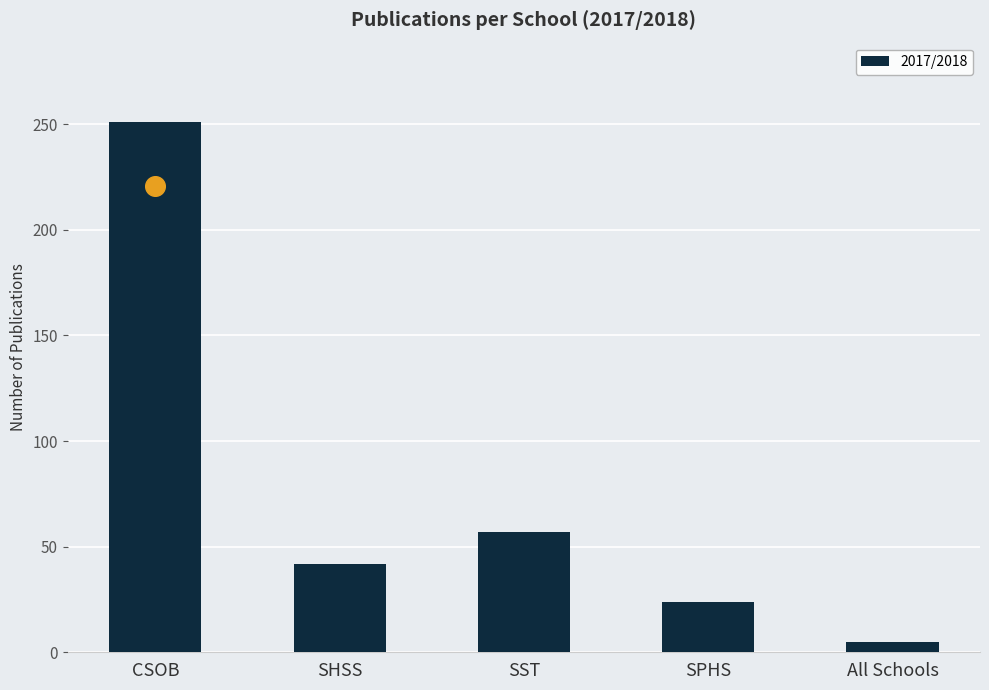

What is the ratio of the value at SPHS to the value at SHSS?

0.6